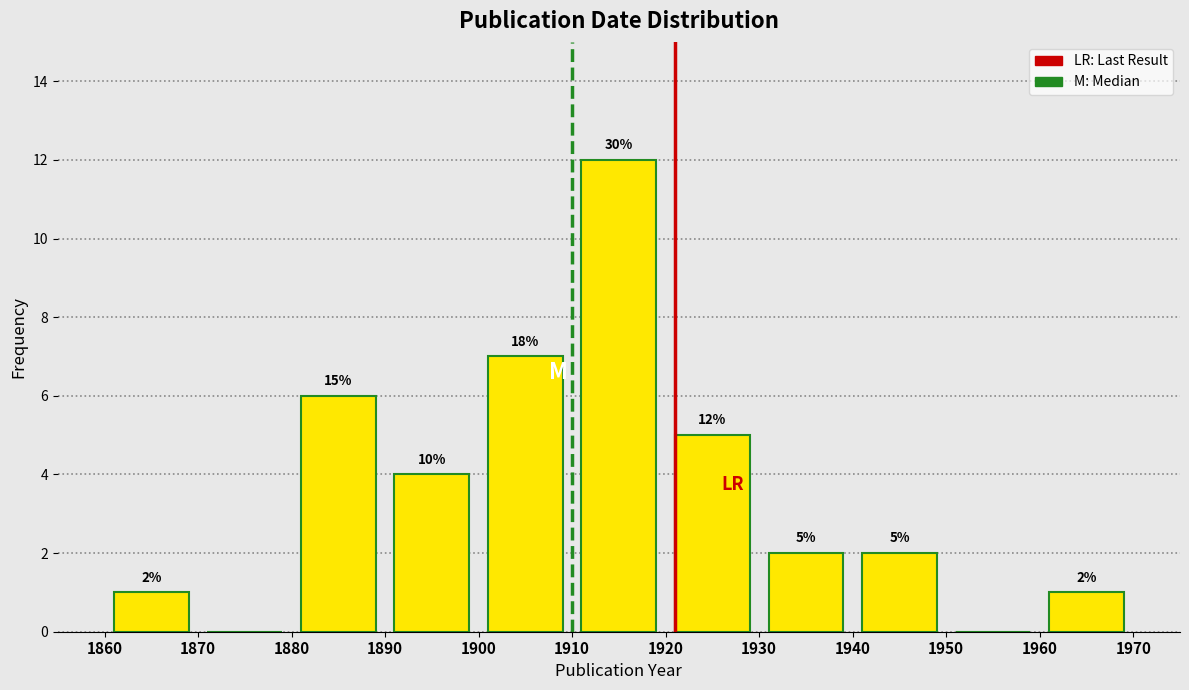

Over which range of the x-axis is the bar tallest?

1910 to 1920